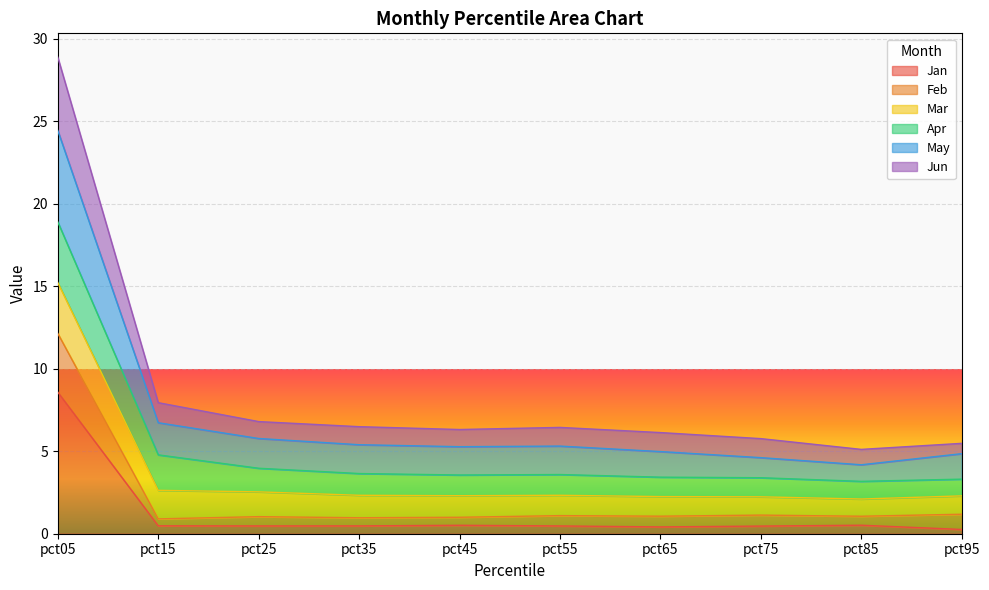

True or false: May and Jan intersect in this chart.

False